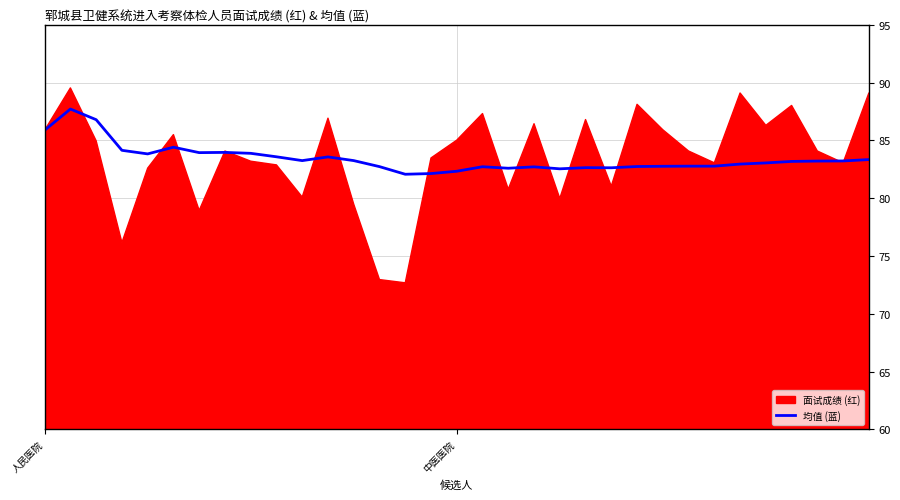

What is the difference between the maximum and minimum values?

5.6